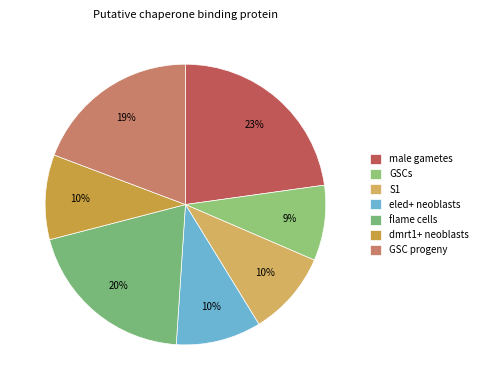

To the nearest percent, what is the average slice percentage?

14%